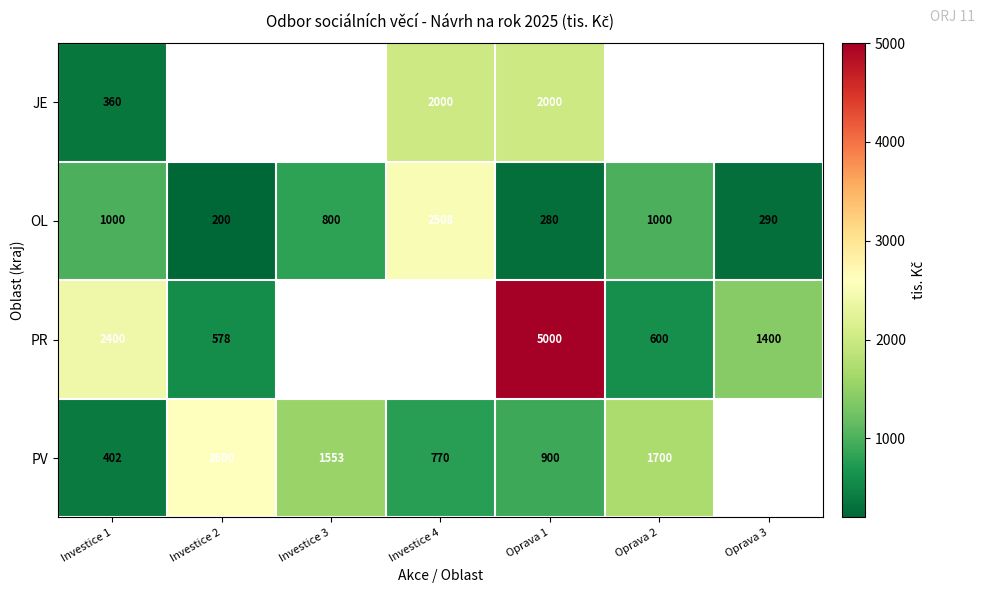

Read the OL value at Oprava 1.

280